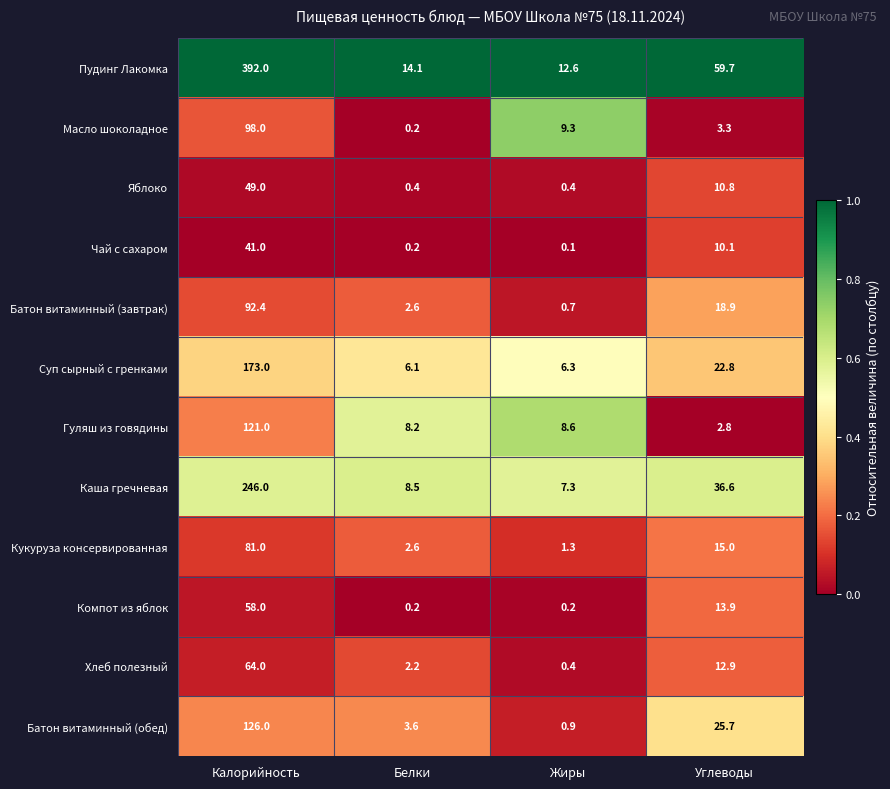

What is the sum of all Батон витаминный (завтрак) values?

114.6